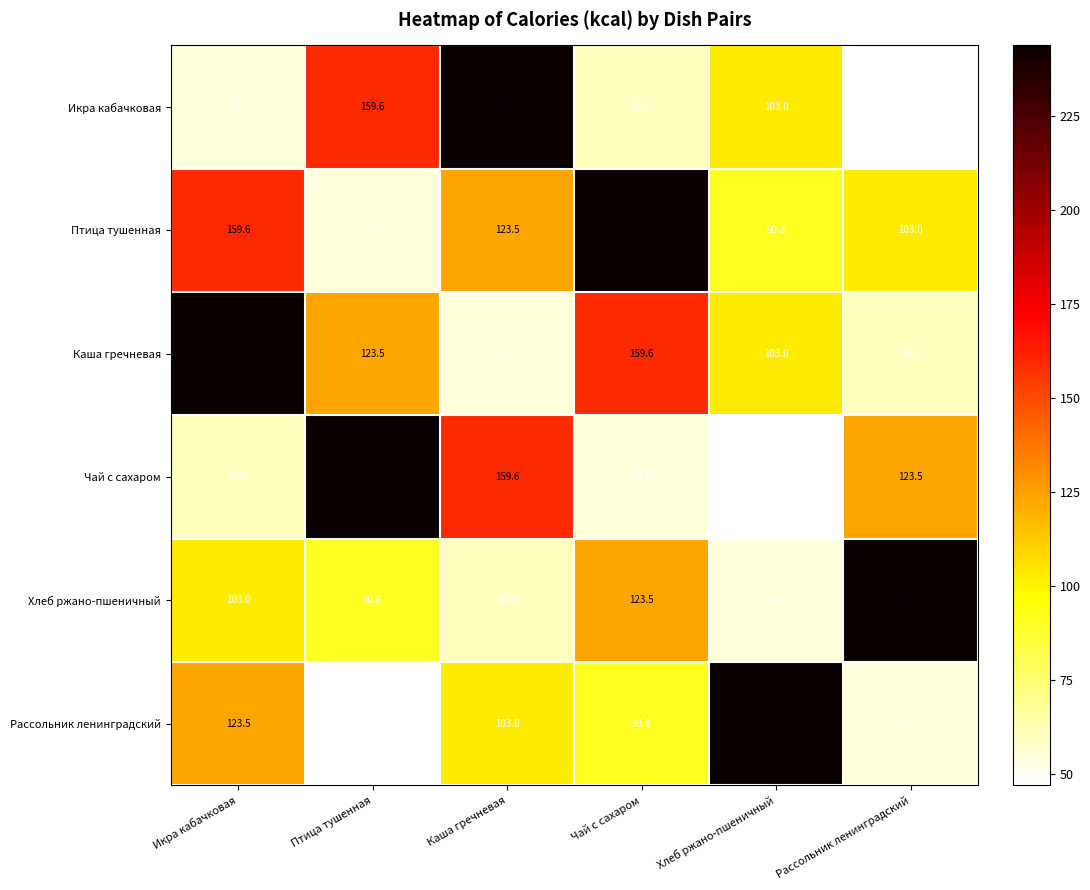

How many categories are shown in the chart?

6